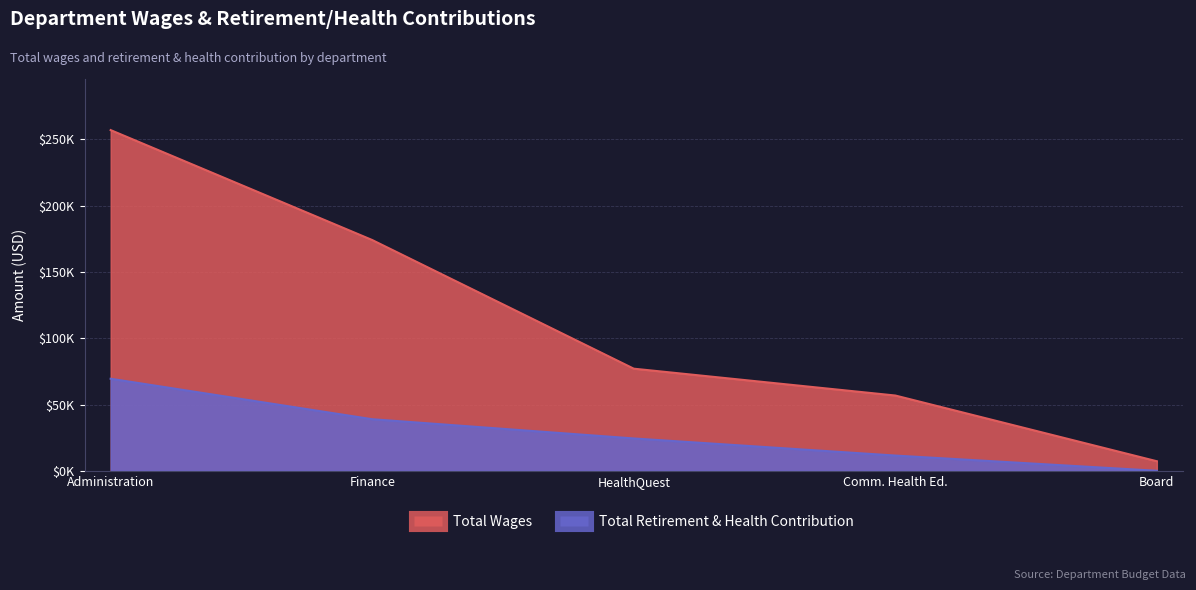

True or false: Total Retirement & Health Contribution and Total Wages intersect in this chart.

False